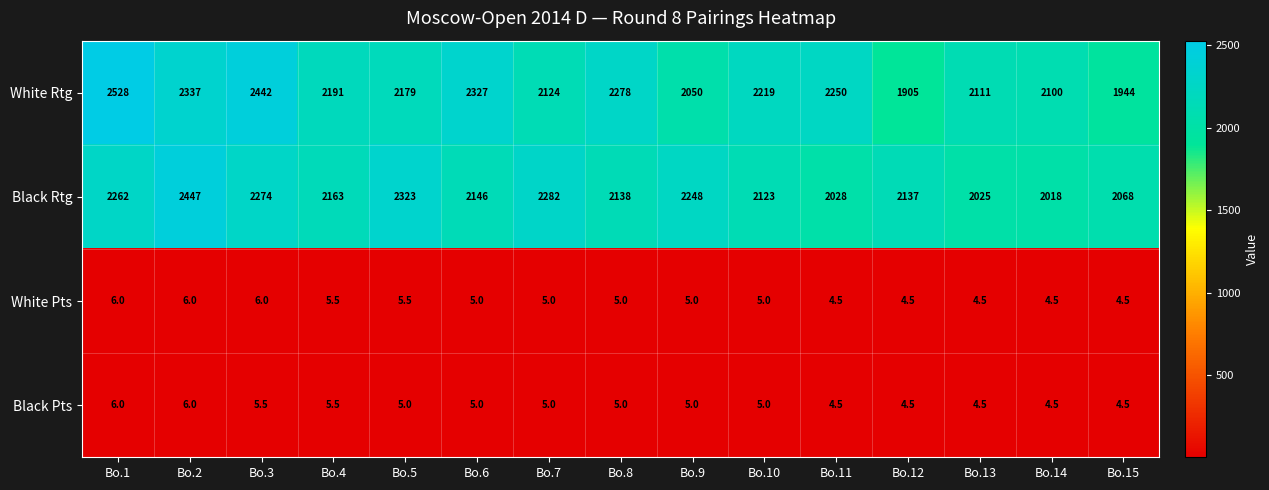

Is it true that Black Pts equals 5.0 at Bo.7?

True